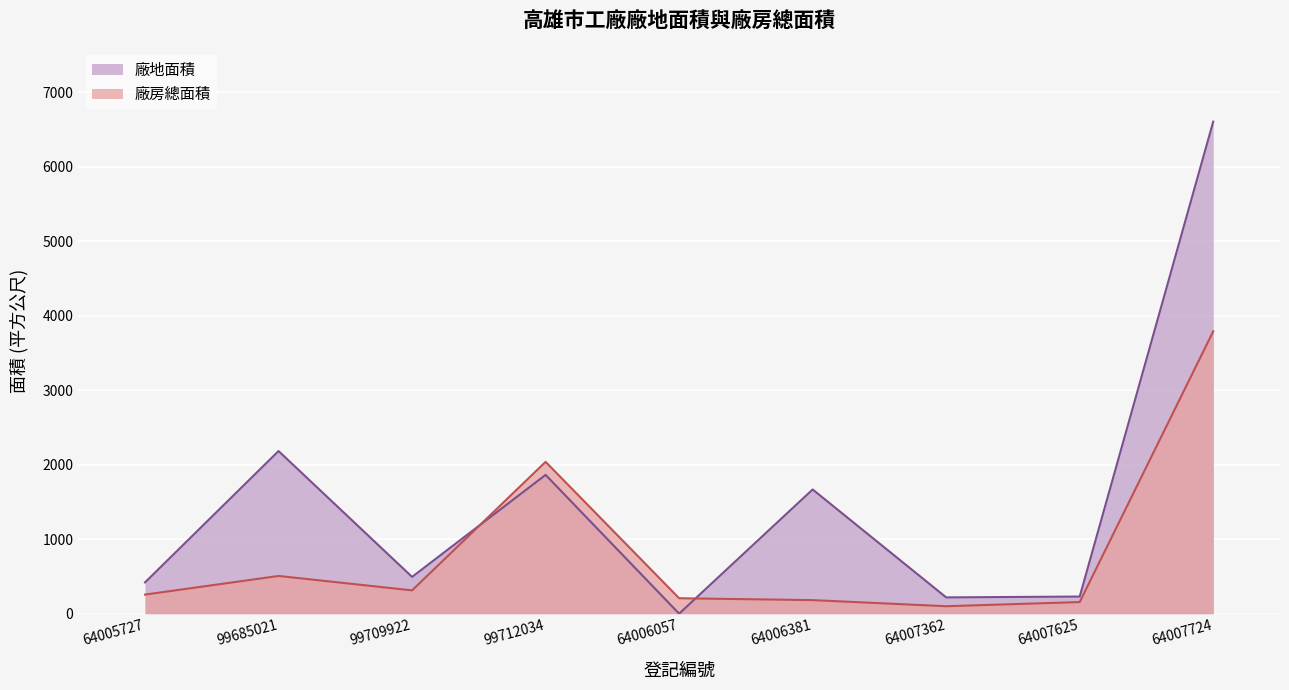

Where is 廠地面積 nearest to the value 3303?

99685021